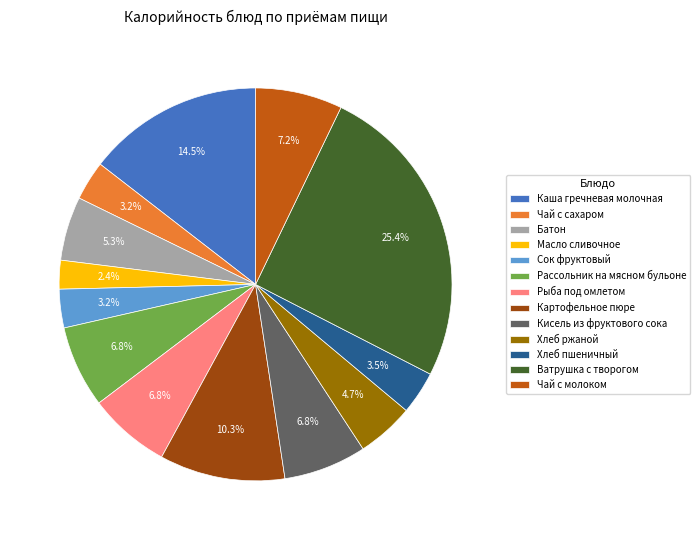

Which slice is the smallest?

Масло сливочное